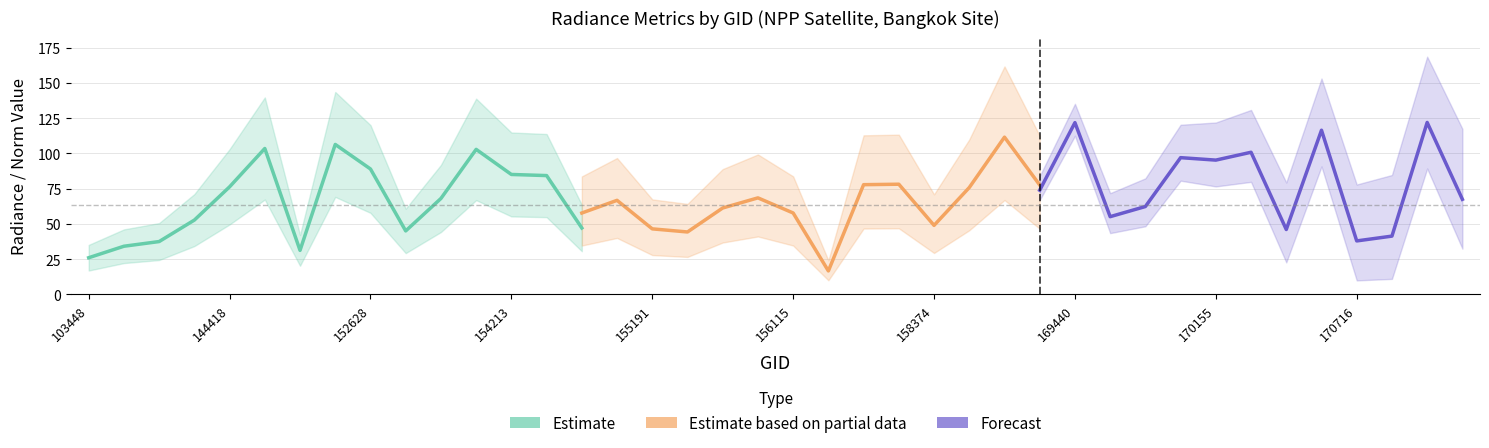

Which has a higher value, 153371 or 152628?

152628